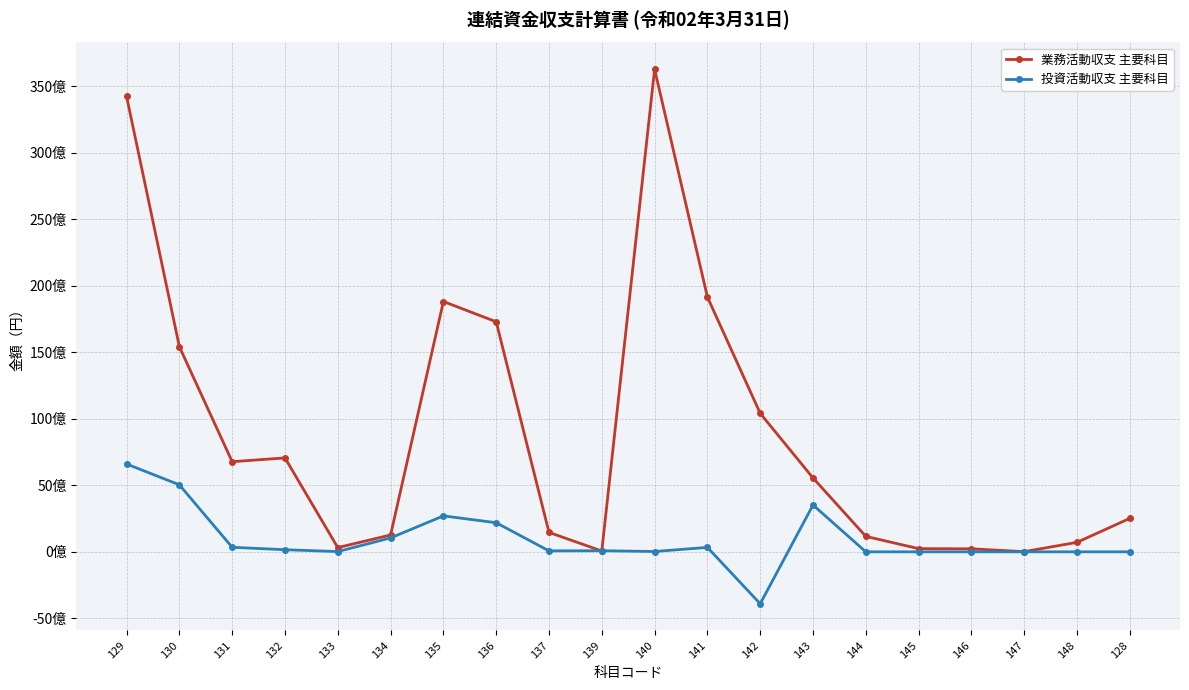

Rank the series by their average value, from highest to lowest.

業務活動収支 主要科目, 投資活動収支 主要科目